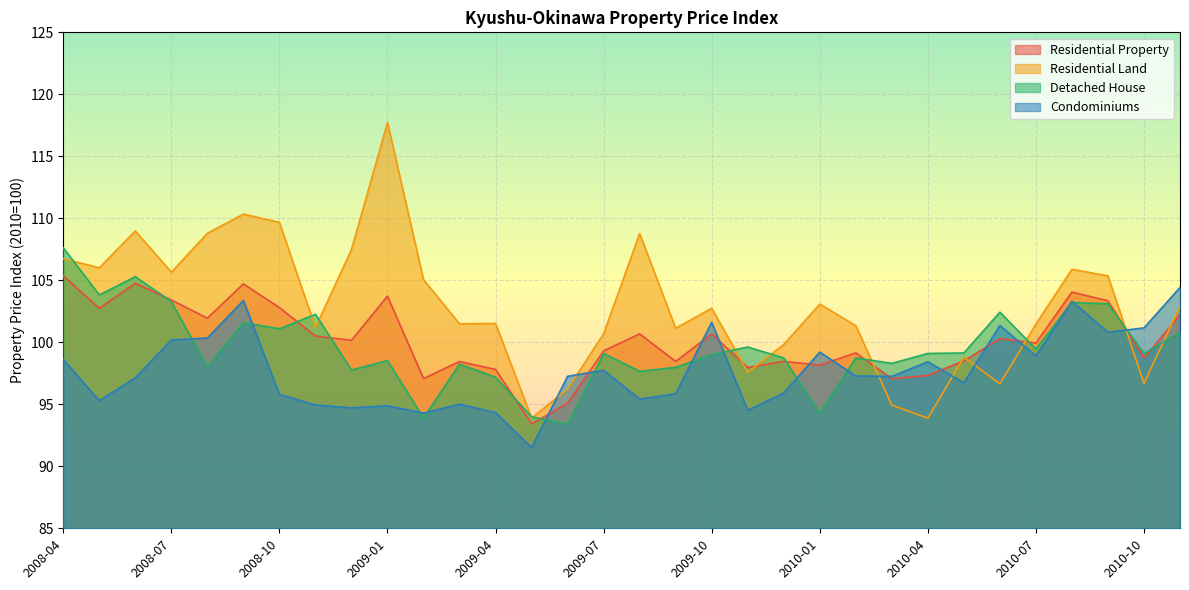

True or false: Residential Property has a value of 99.9 at 2010-07.

True